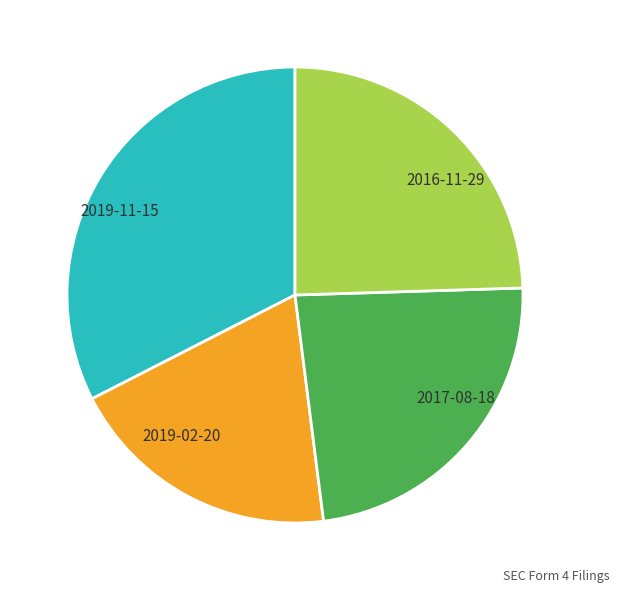

Between 2019-11-15 and 2016-11-29, which is larger?

2019-11-15